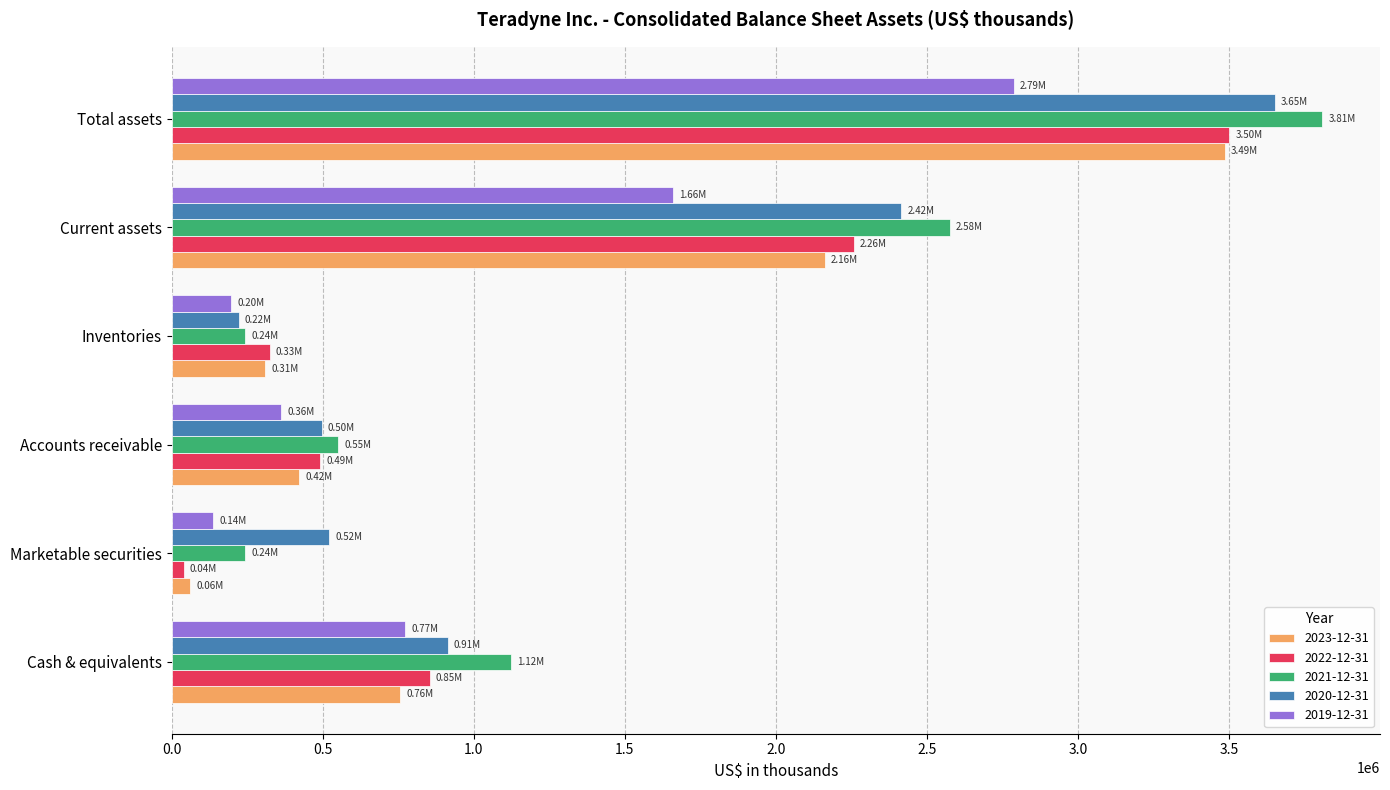

At which category does the chart reach its peak across all series?

Total assets